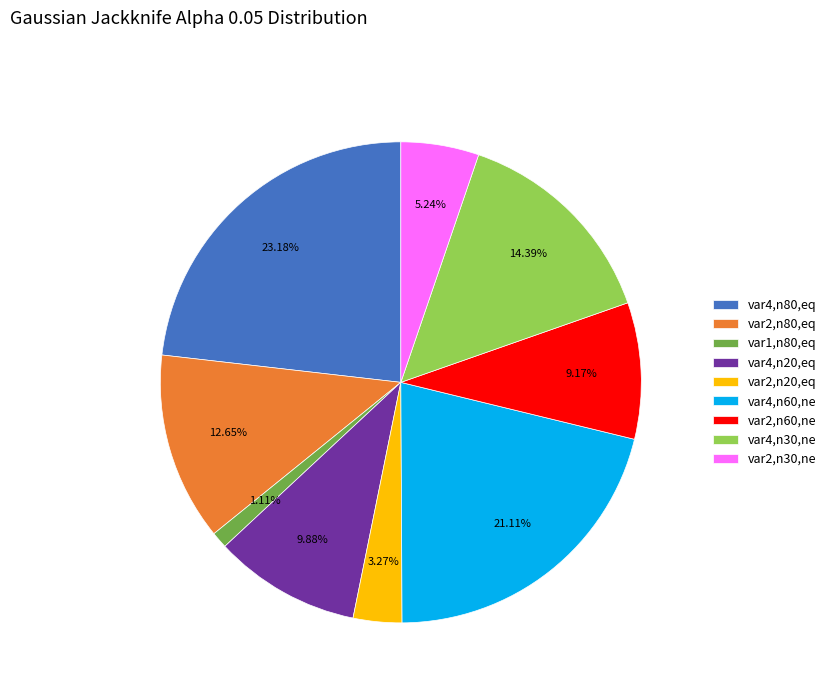

Is there any slice that represents more than half of the pie?

No